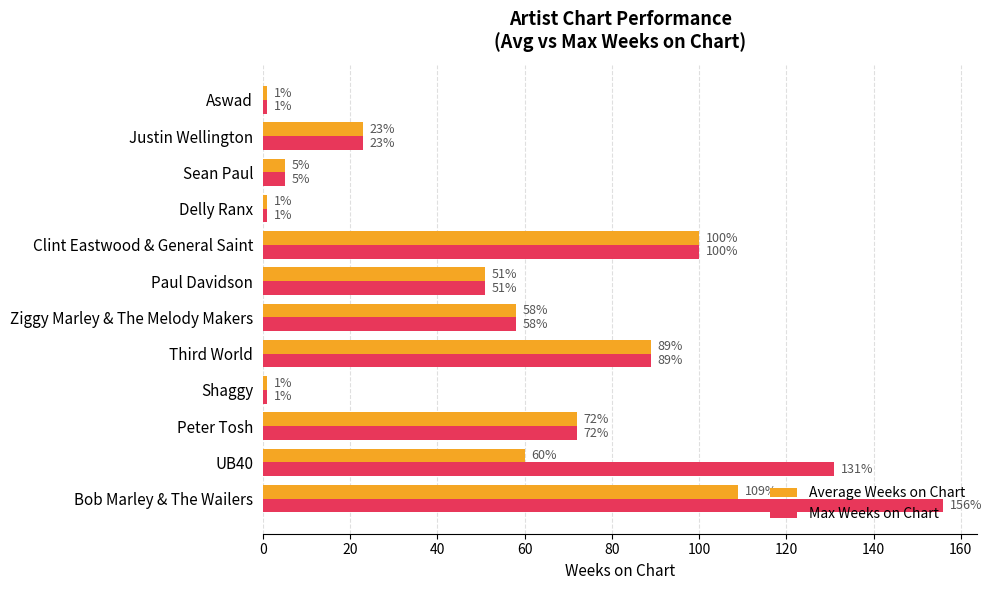

True or false: Max Weeks on Chart has a value of 81 at Bob Marley & The Wailers.

False